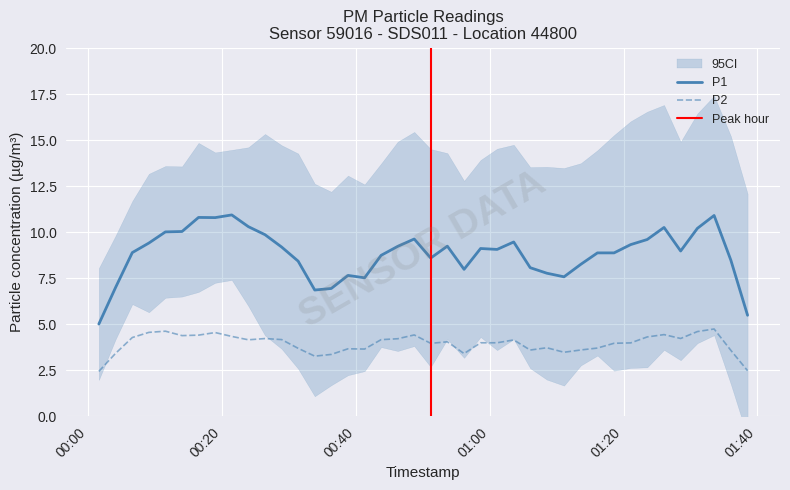

What is the minimum value for P2?

2.4